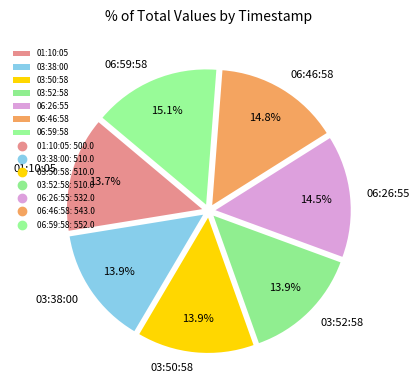

Is 03:52:58 the majority of the pie?

No